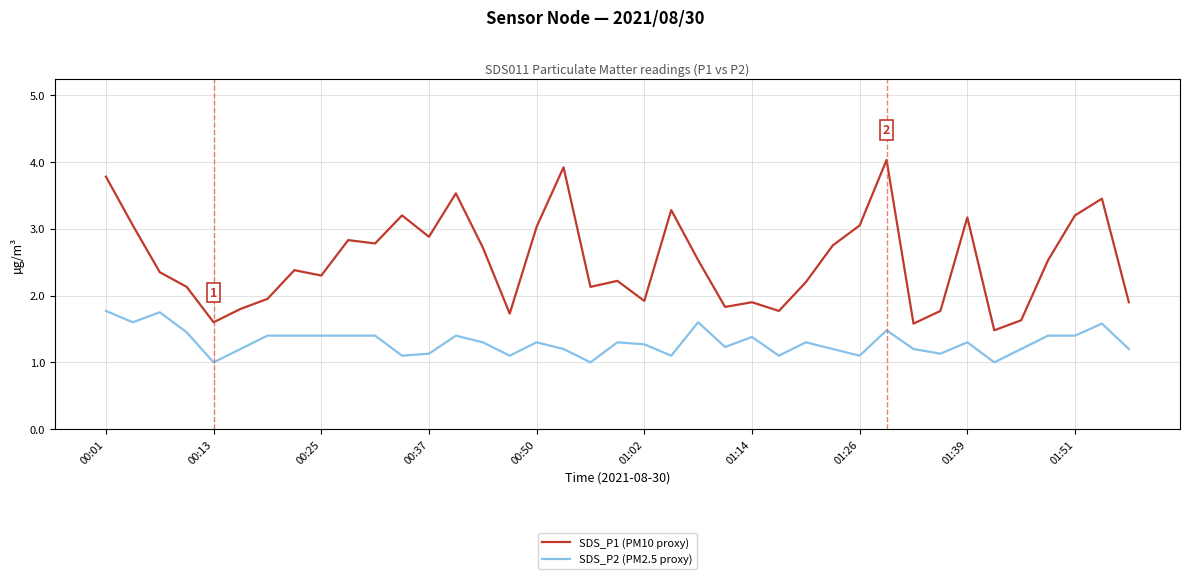

Rank the series by their average value, from highest to lowest.

SDS_P1 (PM10 proxy), SDS_P2 (PM2.5 proxy)